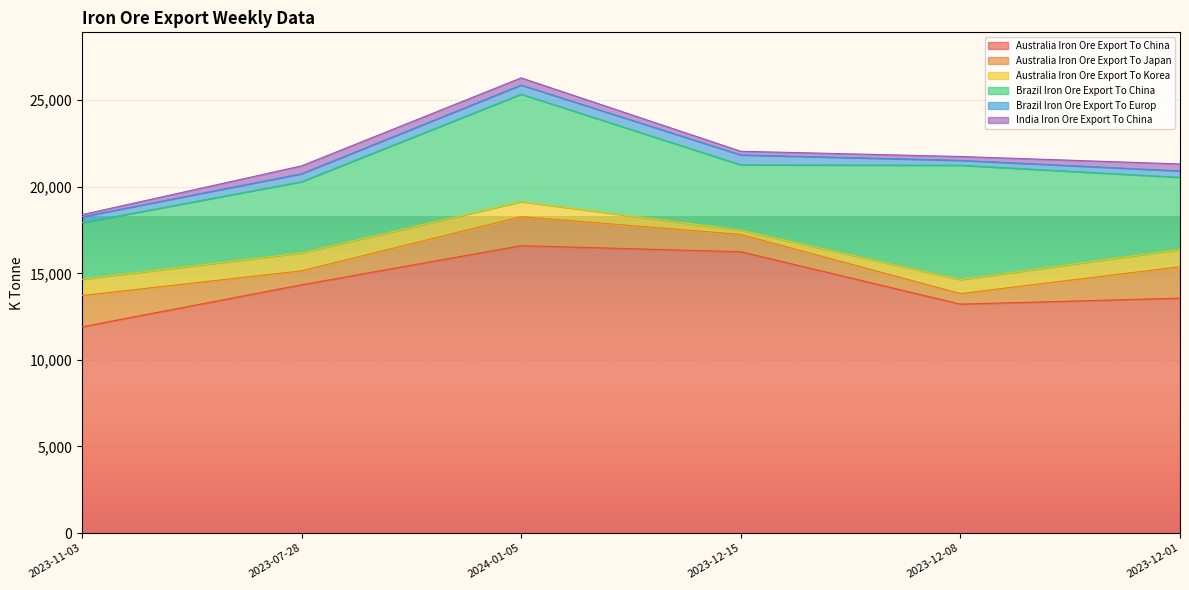

At which label does Australia Iron Ore Export To Korea first exceed 942?

2023-07-28